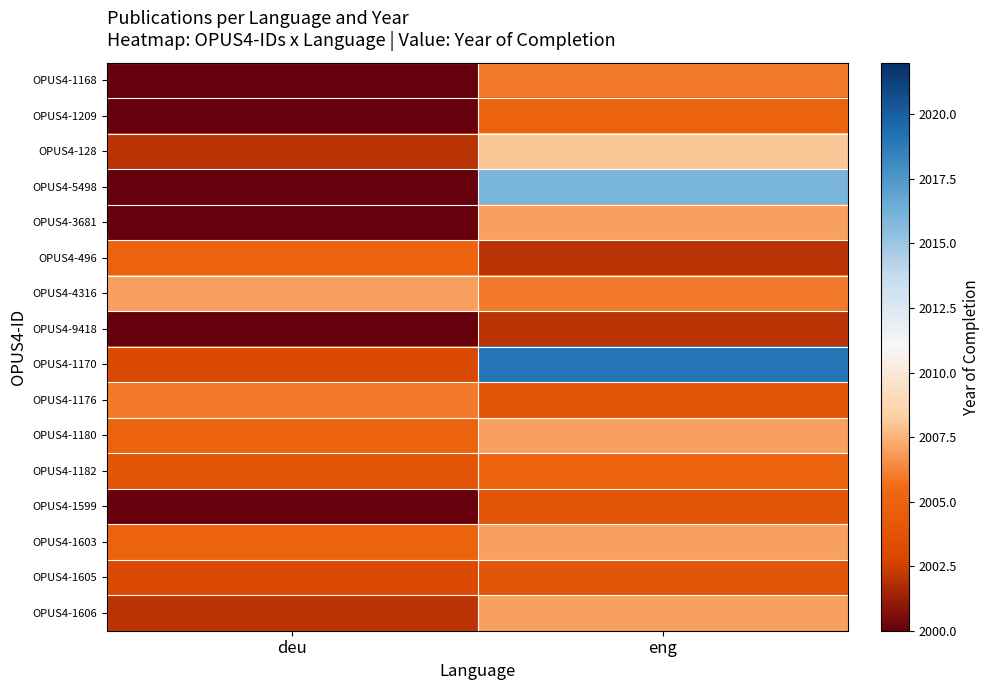

At which category is the sum across all series the highest?

eng